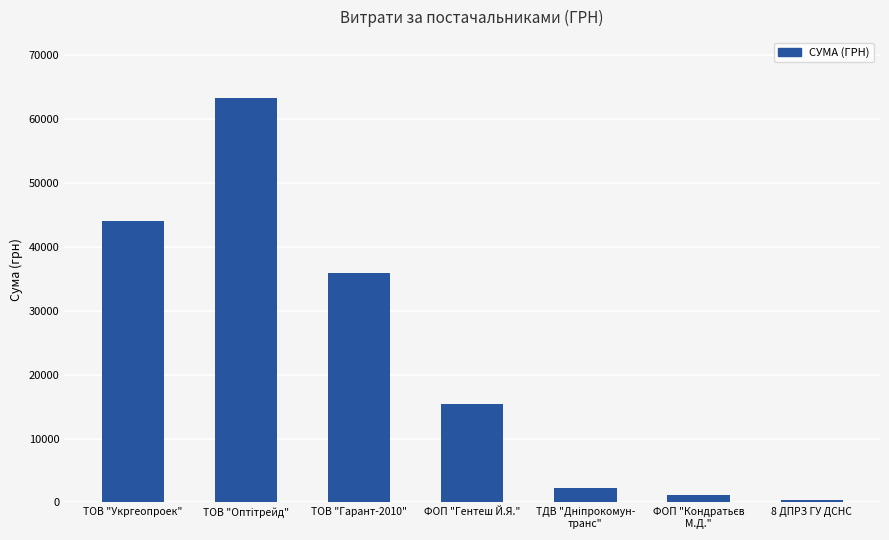

Is it true that the value at ТОВ "Гарант-2010" is 19808.0?

False